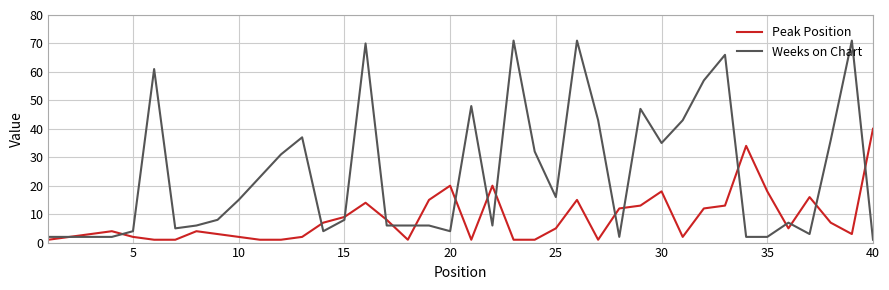

What is the maximum value shown in the chart?

71